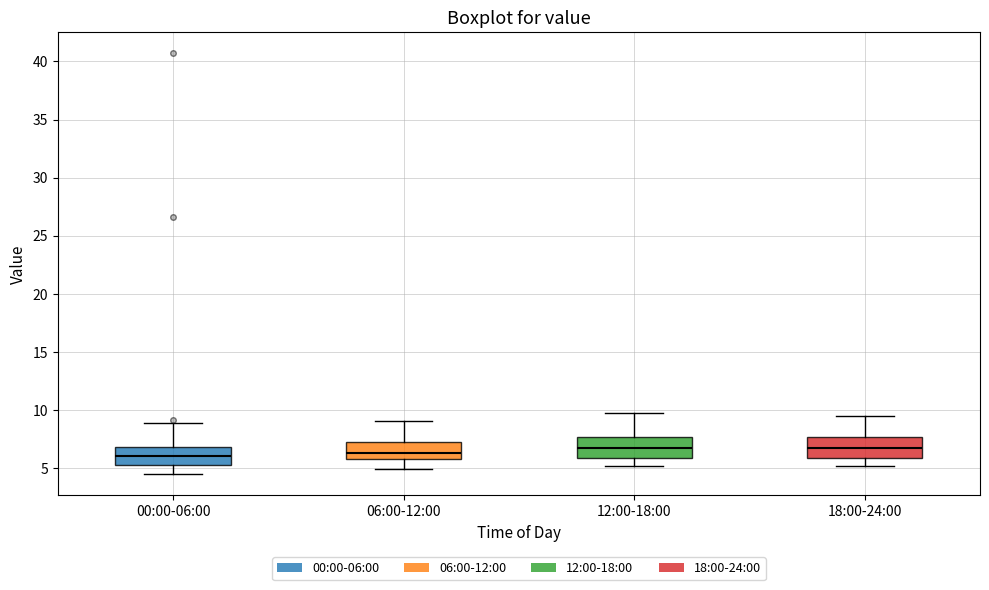

Where does the median line of the box for 06:00-12:00 sit on the y-axis? The values are not printed on the chart, so give them approximately, as read against the axis.

6.5